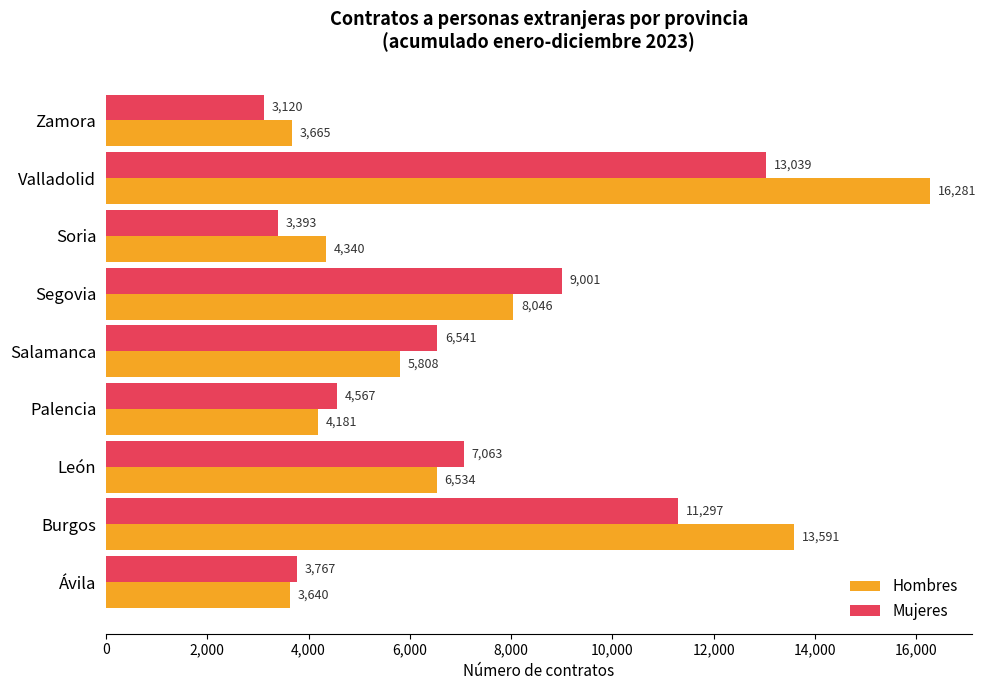

Read the Hombres value at Zamora, to the nearest 50.

3650